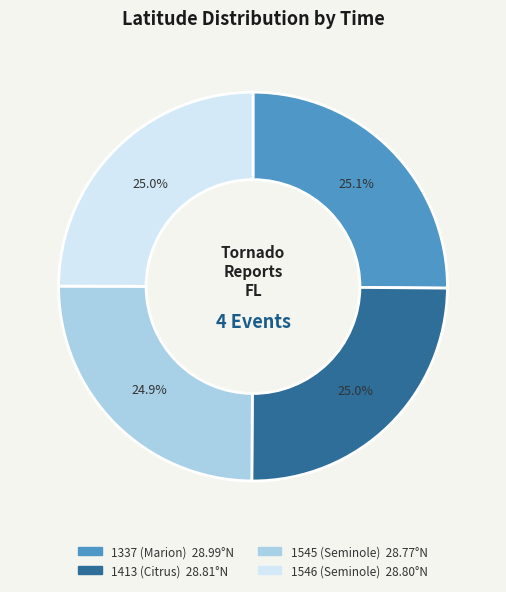

Does 1413 (Citrus) account for over 50% of the chart?

No